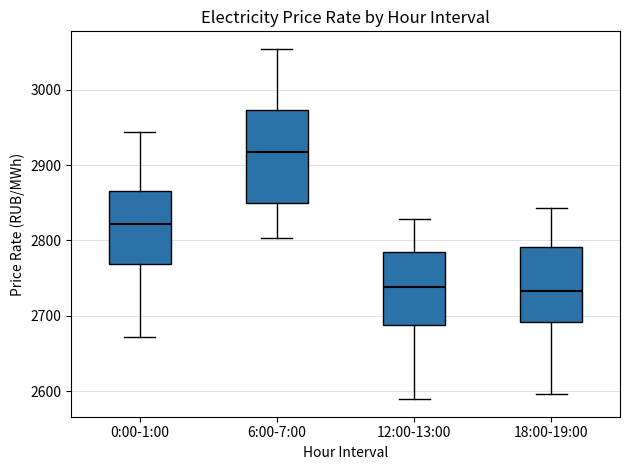

Reading left to right, read every box against the y-axis: the position of its median line, the range the box covers, and the ends of its whiskers. The values are not printed on the chart, so give them approximately, as read against the axis.

0:00-1:00: median 2820, box 2770 to 2870, whiskers 2670 to 2940
6:00-7:00: median 2920, box 2850 to 2970, whiskers 2800 to 3050
12:00-13:00: median 2740, box 2690 to 2780, whiskers 2590 to 2830
18:00-19:00: median 2730, box 2690 to 2790, whiskers 2600 to 2840